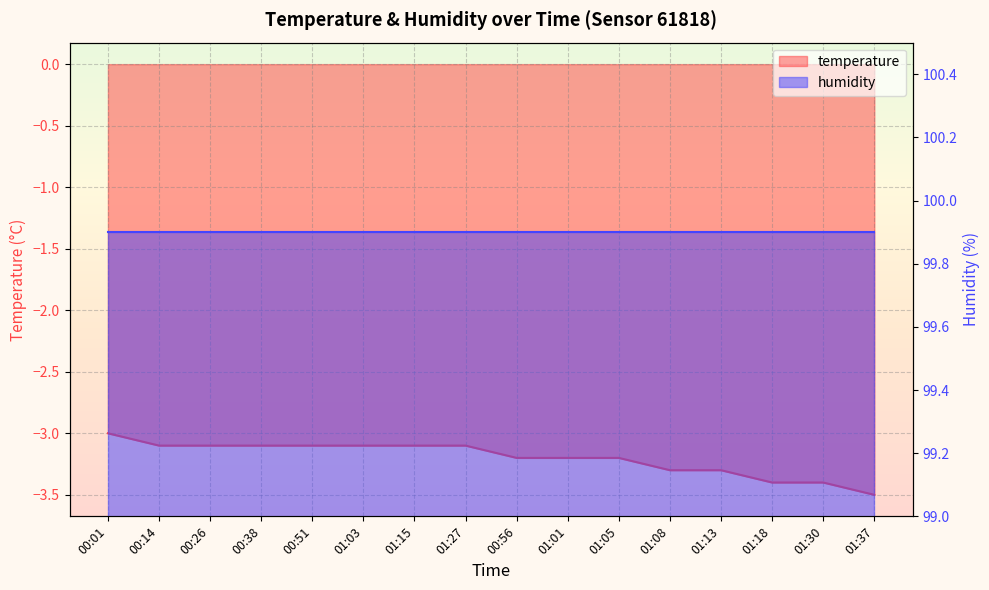

True or false: there are more than 1 points higher than both neighbors.

False